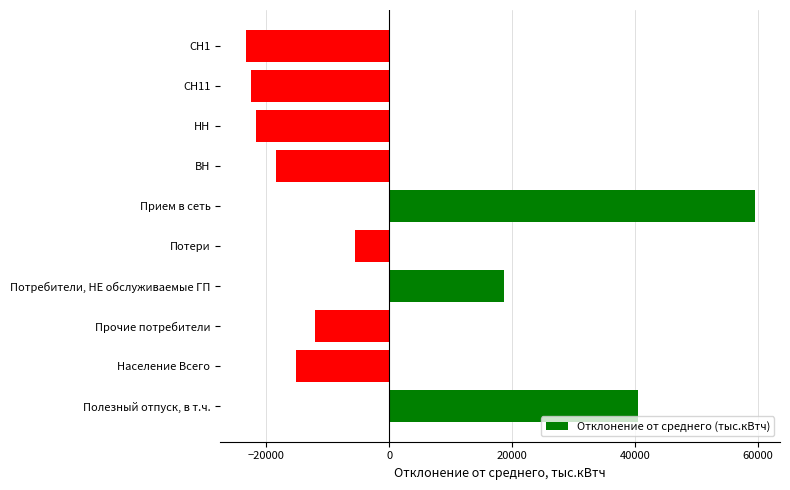

What is the change in value from Потребители, НЕ обслуживаемые ГП to ВН?

-37098.4